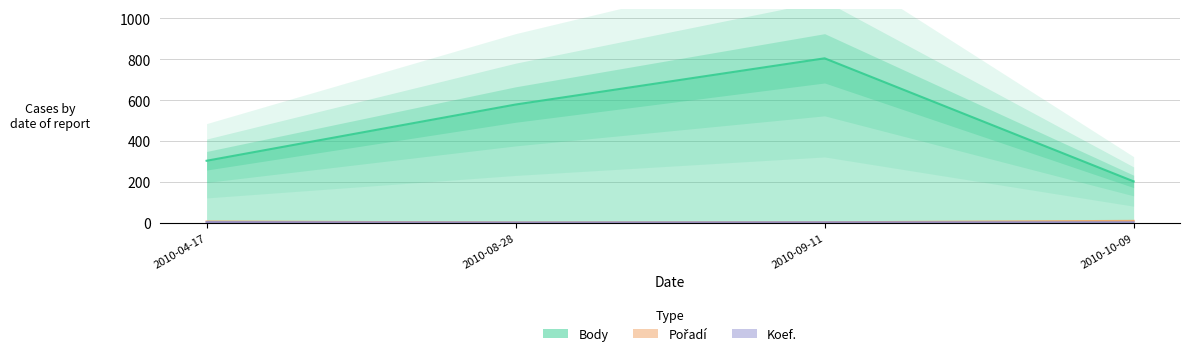

At 2010-08-28, list the series in order from smallest to largest.

Pořadí, Koef., Body